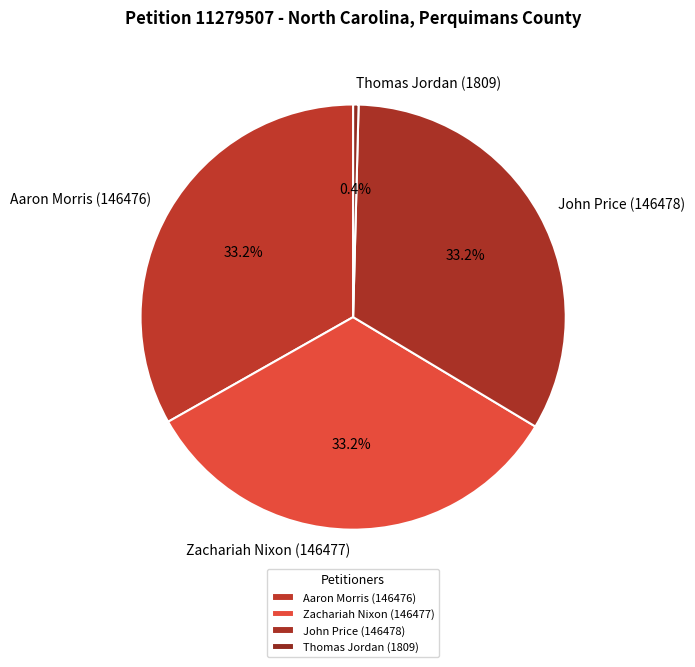

Is there any slice that represents more than half of the pie?

No